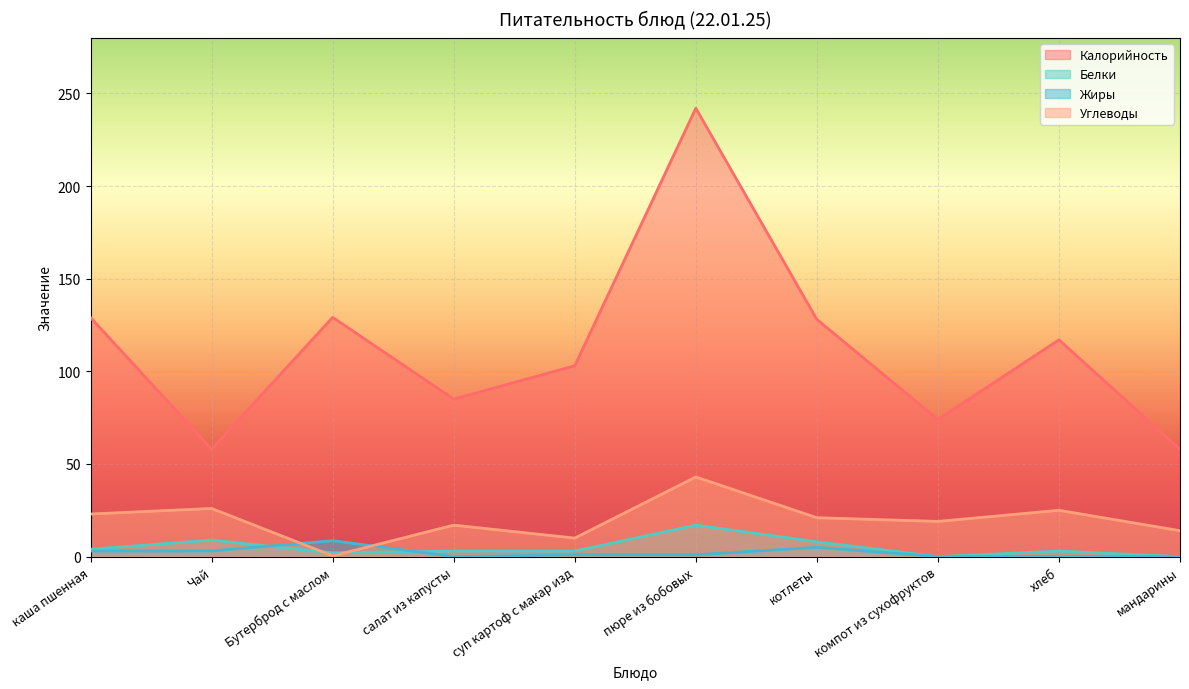

What is the label of the 7th point from the right?

салат из капусты